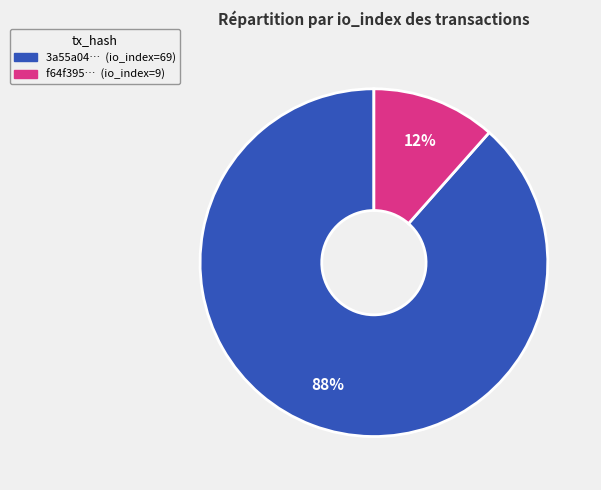

Is there any slice that represents more than half of the pie?

Yes